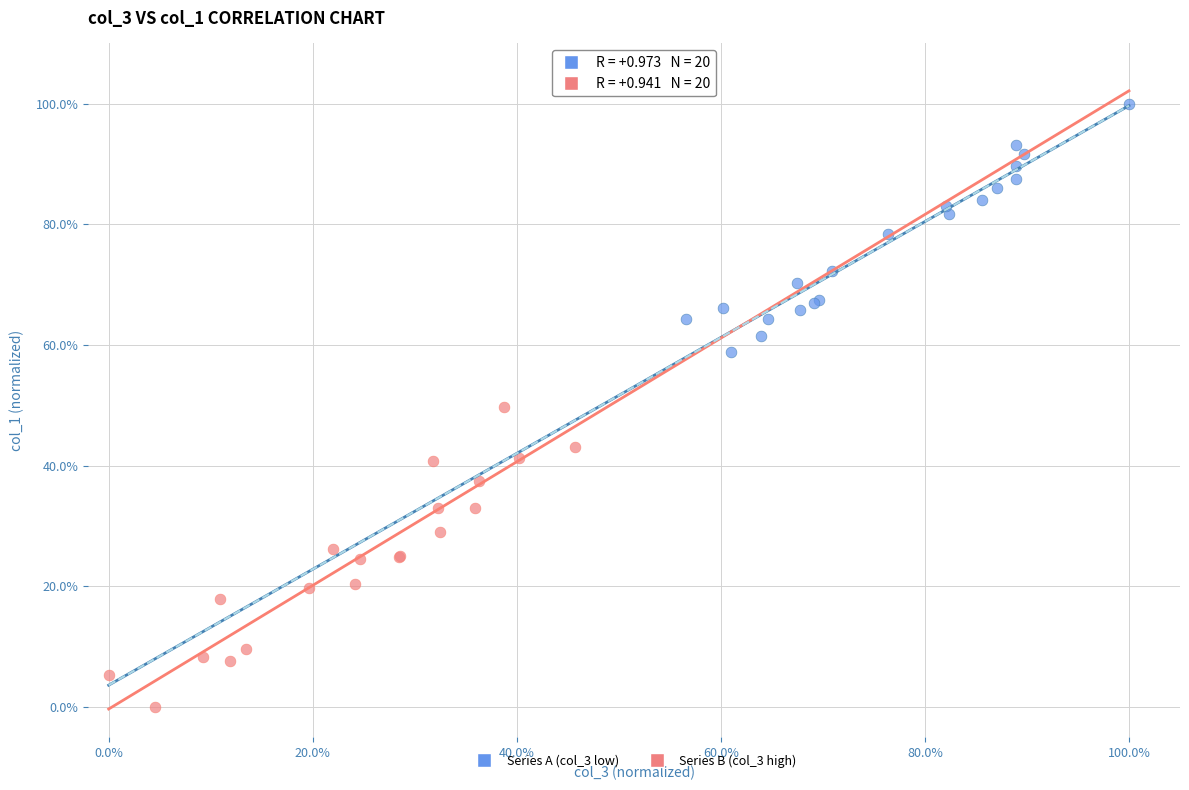

Which series reaches the maximum Y coordinate?

Series A (col_3 low)